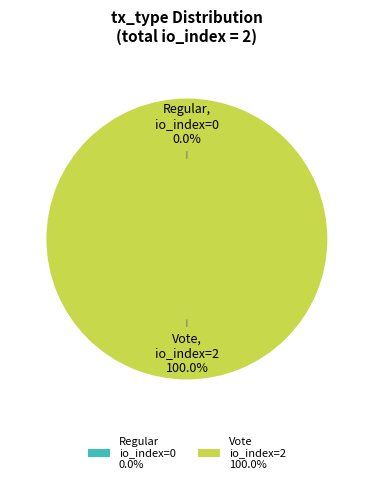

Does Regular (io_index=0) account for over 50% of the chart?

No